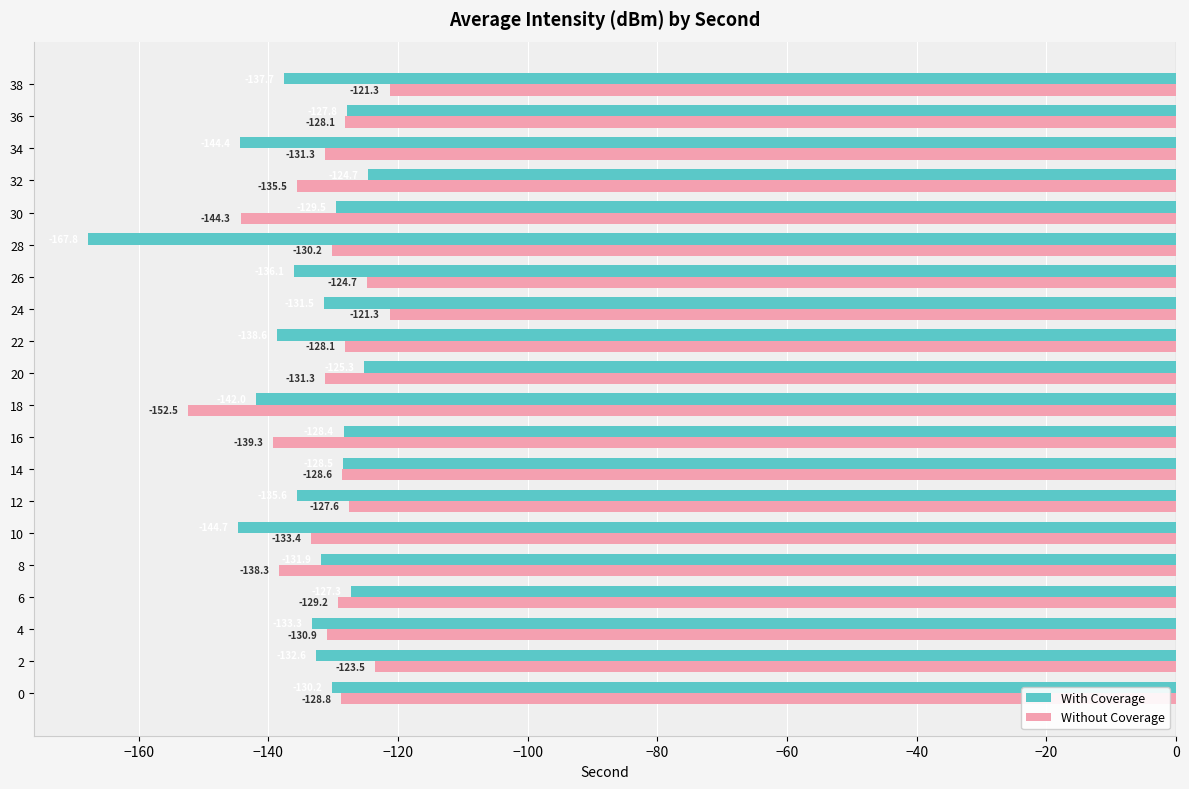

What is the highest value of the With Coverage series?

-124.7